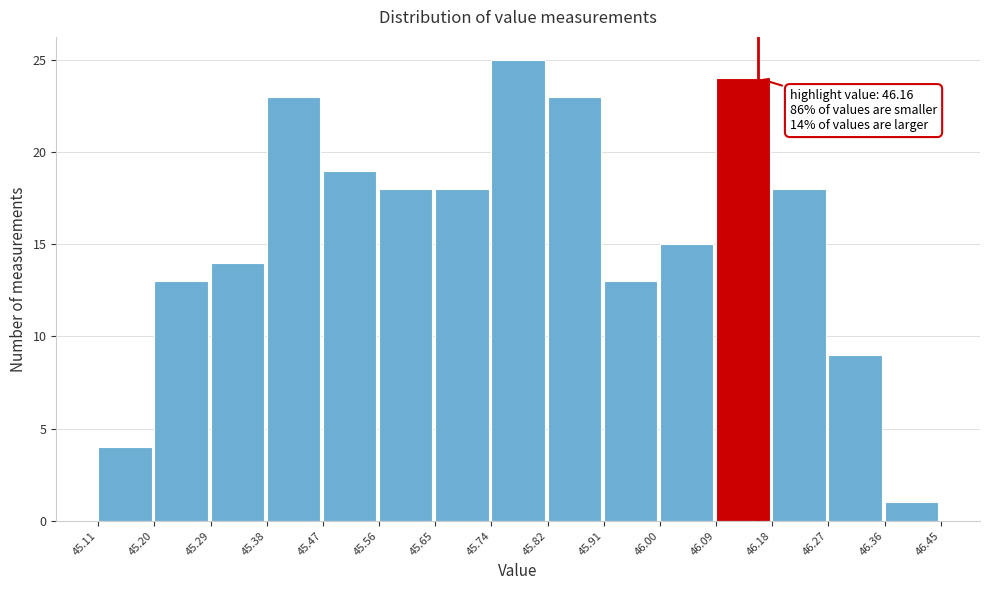

Which range on the x-axis has the tallest bar?

45.74 to 45.82